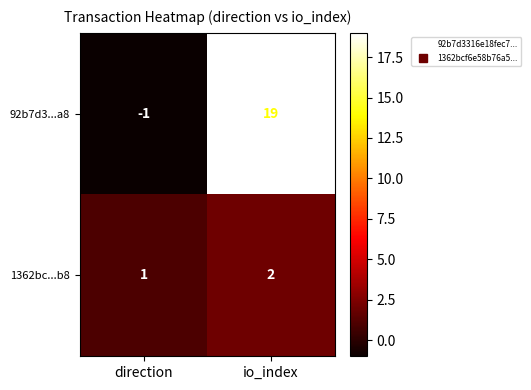

At how many categories does at least one series exceed 11?

1